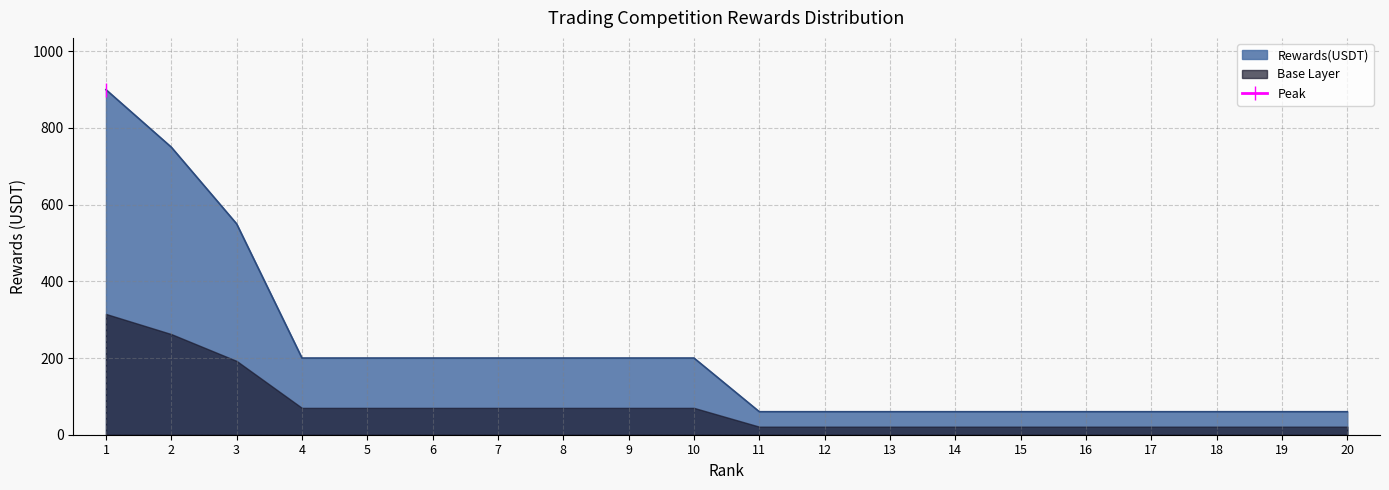

What is the difference between the second highest and minimum values?

690